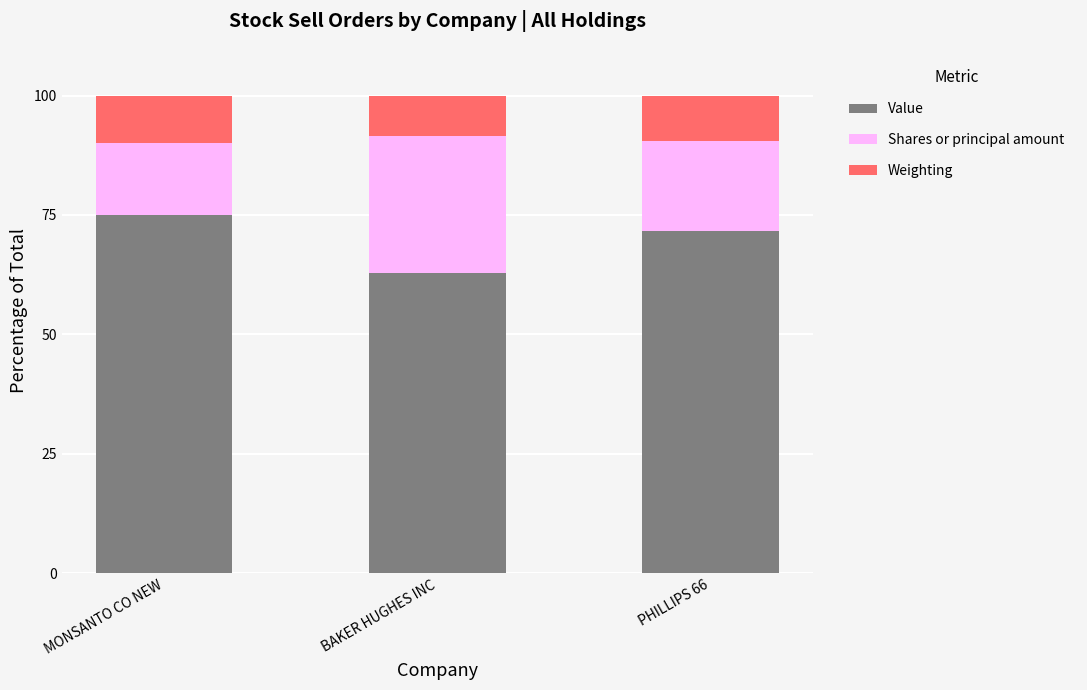

What is the lowest value of the Value series?

62.8